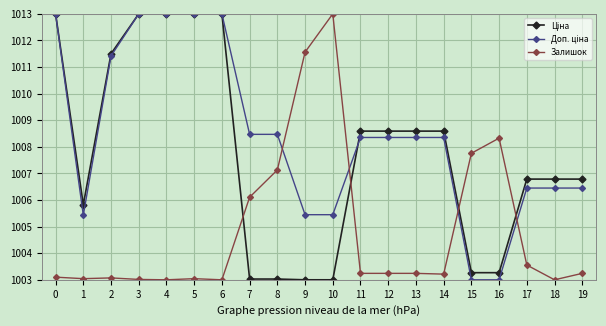

The value of Залишок at 9 is 1011.6. True or false?

True